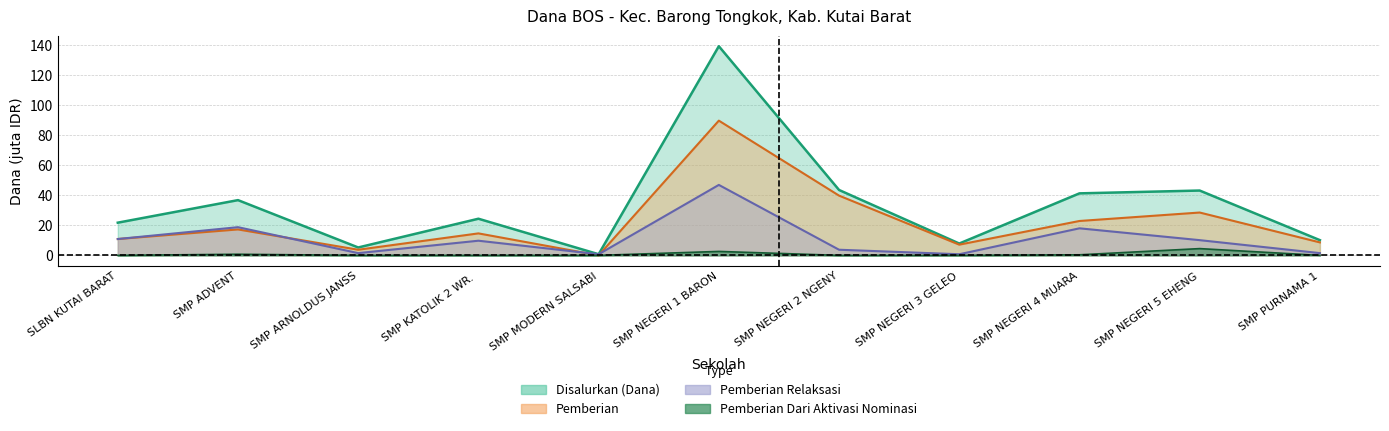

True or false: Pemberian Dari Aktivasi Nominasi has more than 2 interior local peaks.

True